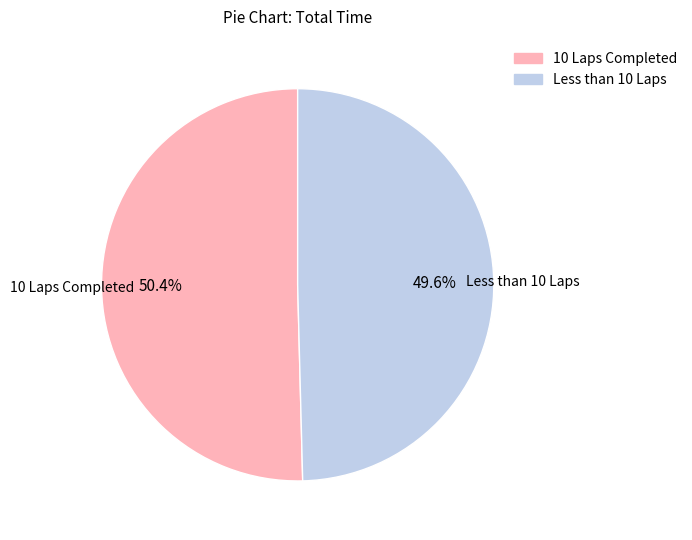

Does any single category account for the majority?

Yes